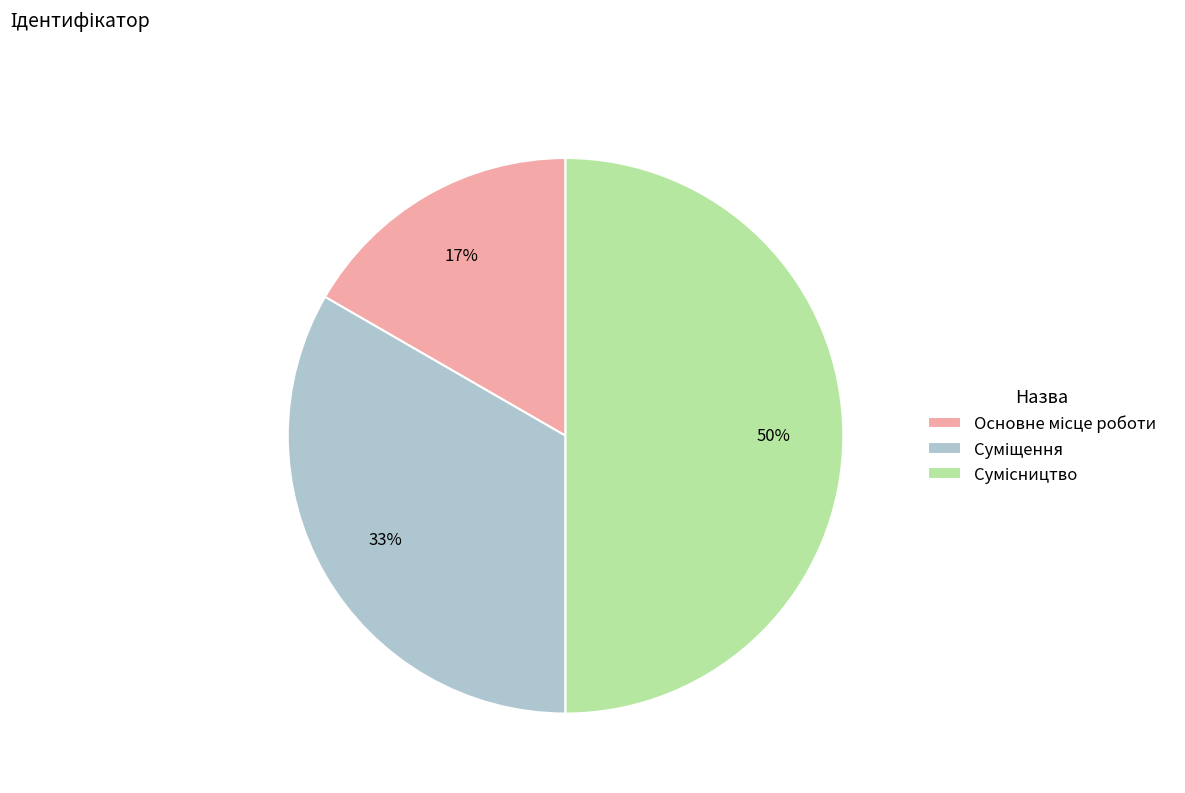

To the nearest percent, what is the difference between the largest and smallest slice percentages?

33%